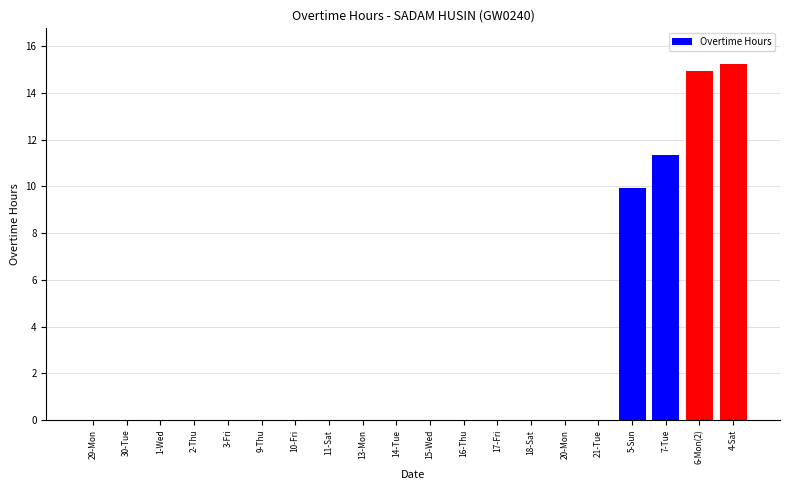

Reading left to right, extract all data points from this chart.

29-Mon=0.0	30-Tue=0.0	1-Wed=0.0	2-Thu=0.0	3-Fri=0.0	9-Thu=0.0	10-Fri=0.0	11-Sat=0.0	13-Mon=0.0	14-Tue=0.0	15-Wed=0.0	16-Thu=0.0	17-Fri=0.0	18-Sat=0.0	20-Mon=0.0	21-Tue=0.0	5-Sun=9.9	7-Tue=11.3	6-Mon(2)=14.9	4-Sat=15.2